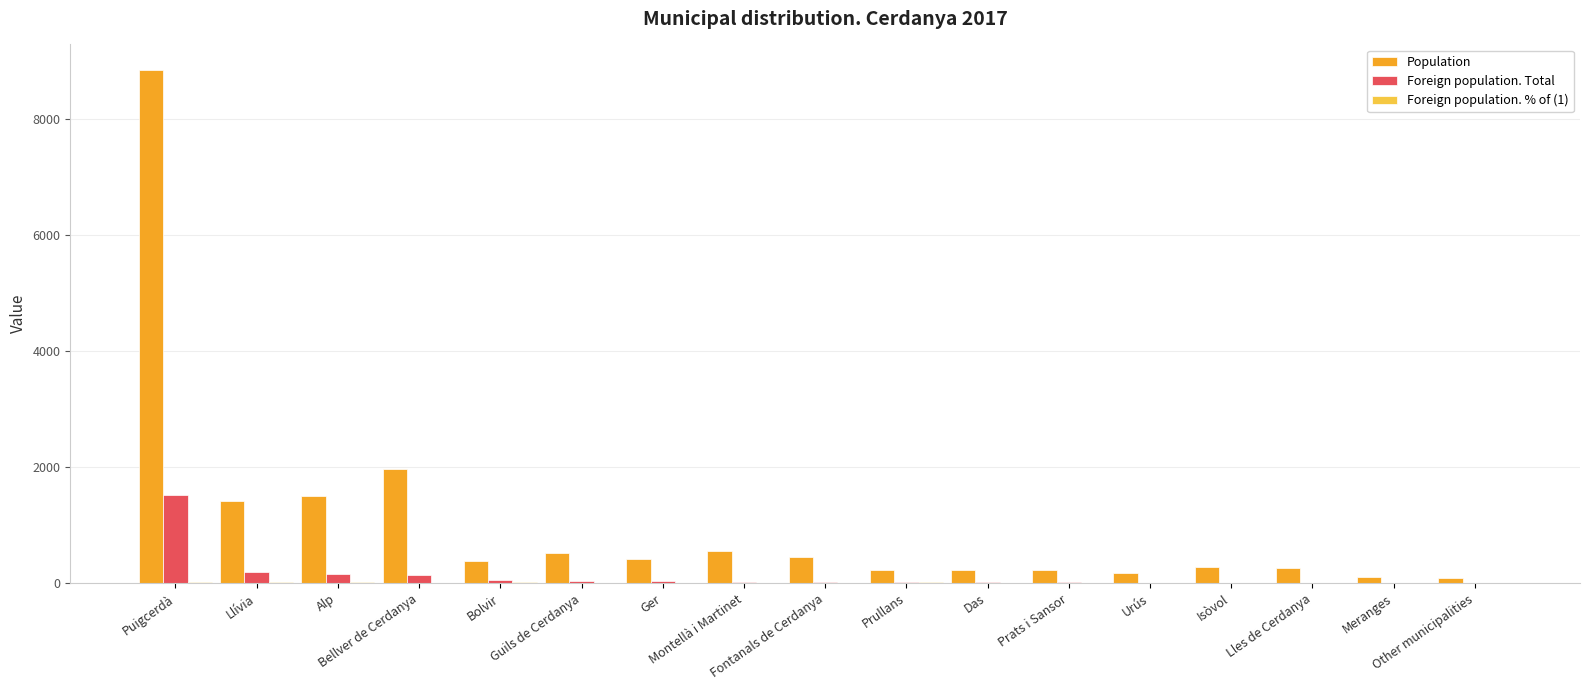

Between Alp and Montellà i Martinet, which series saw the biggest shift?

Population